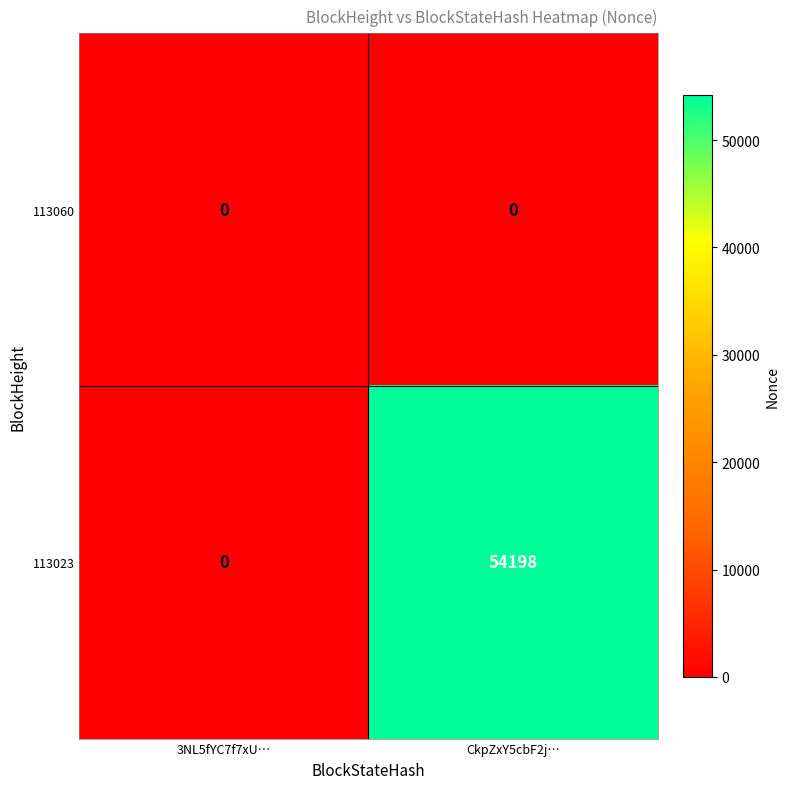

Which series has the largest range (max minus min)?

113023